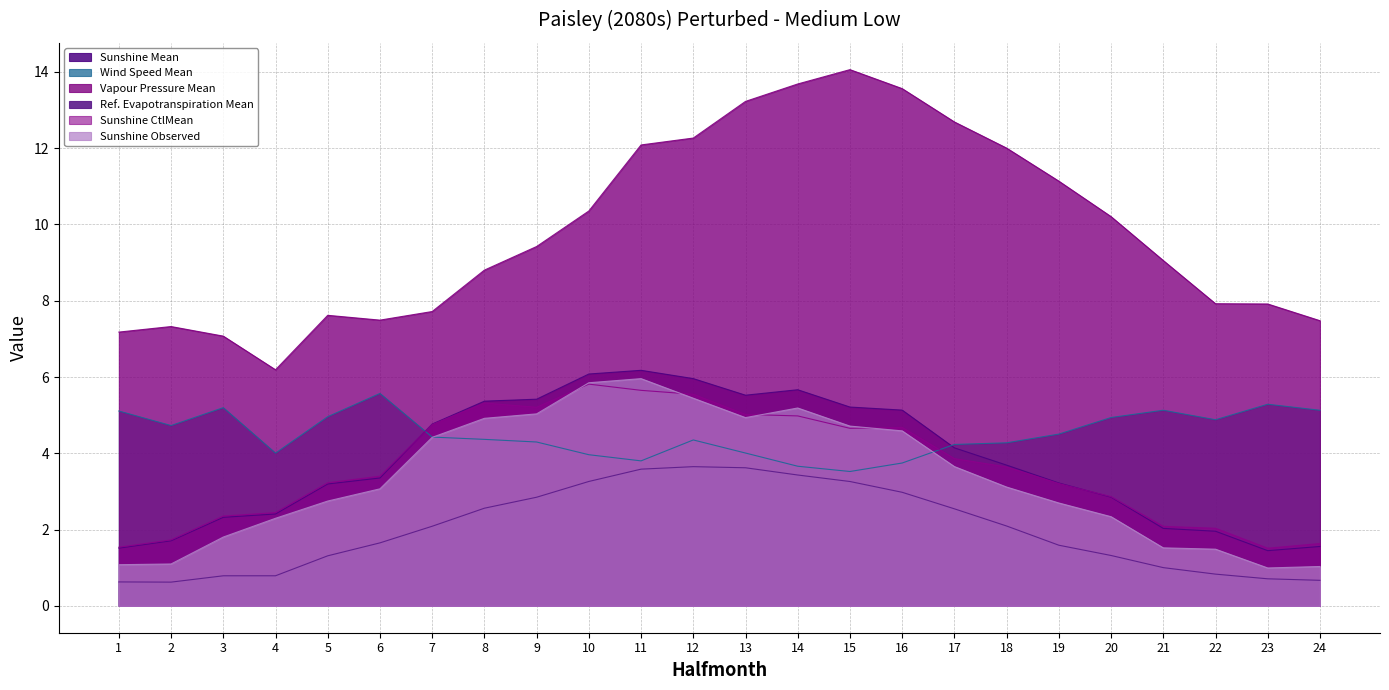

In Wind Speed Mean, how many points are lower than both neighbors (excluding endpoints)?

5